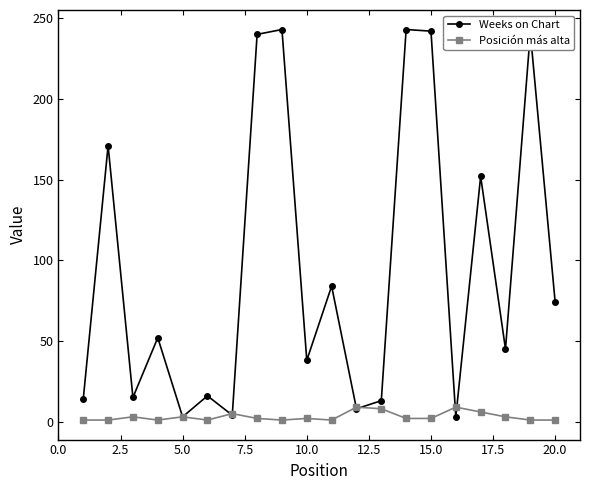

What is the difference between the maximum and second lowest values in the Weeks on Chart series?

240